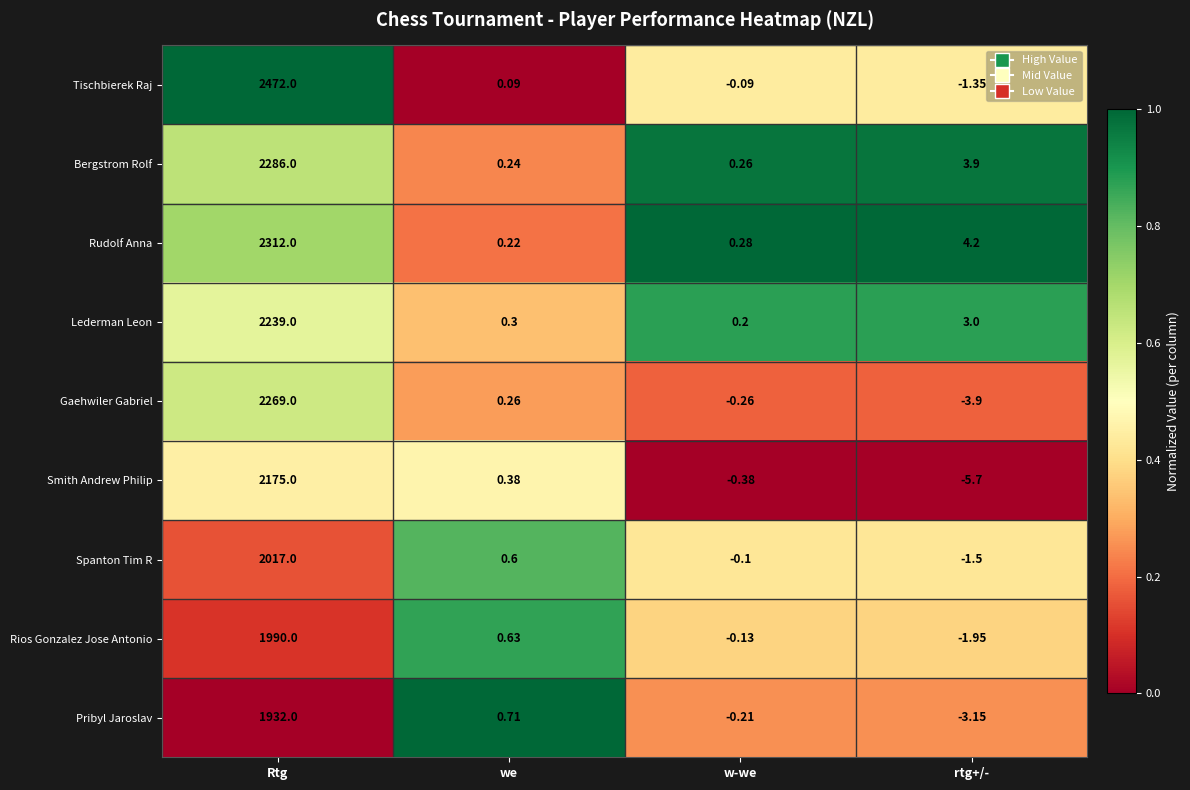

Which category has the highest value in the Rudolf Anna series?

Rtg